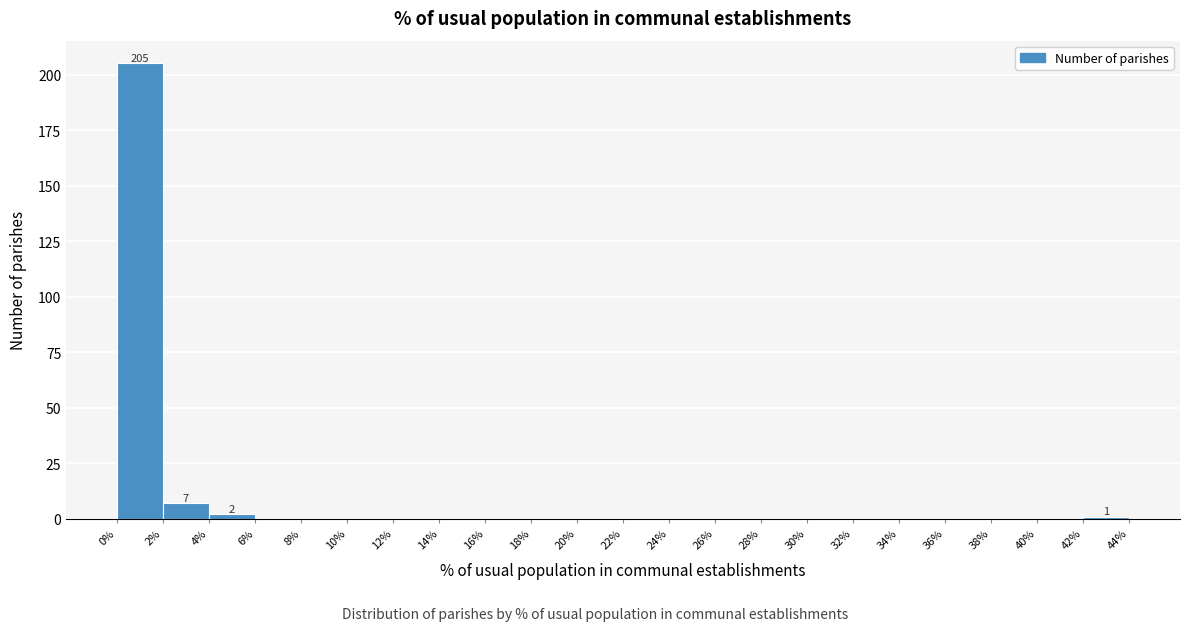

Over which range of the x-axis is the bar tallest?

0% to 2%